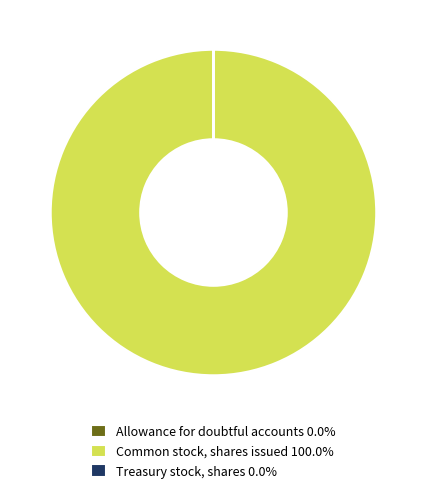

Is Common stock, shares issued 100.0% the majority of the pie?

Yes